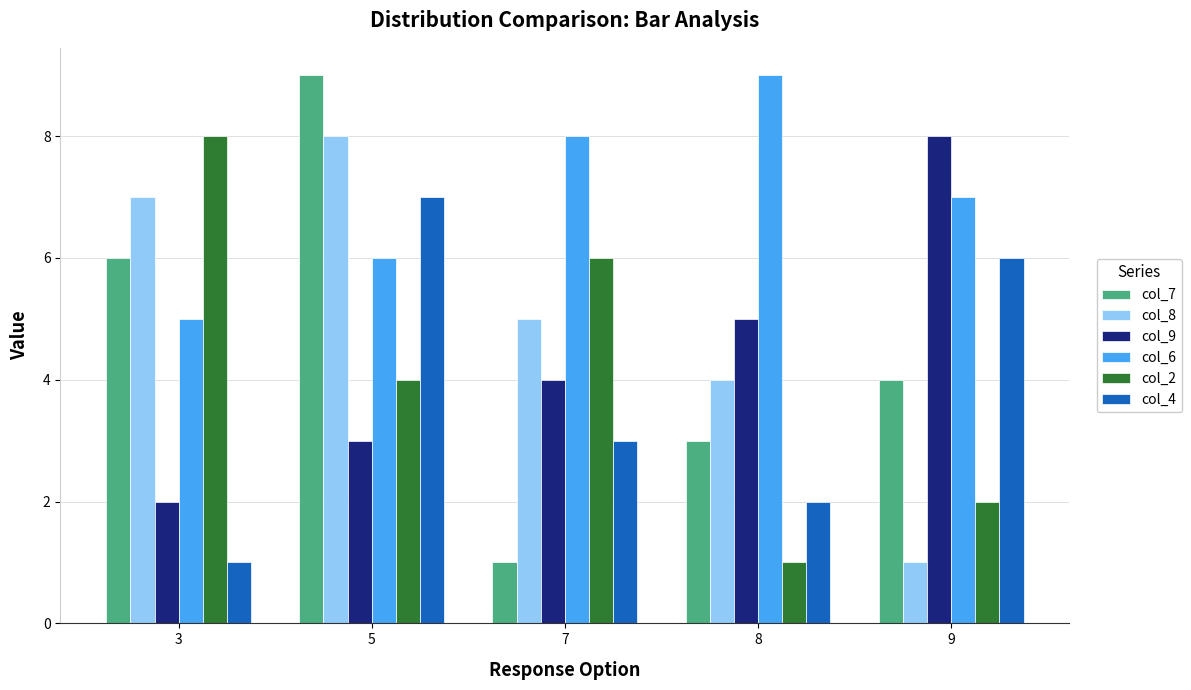

What is the value of the col_8 bar at the 3rd from the left?

5